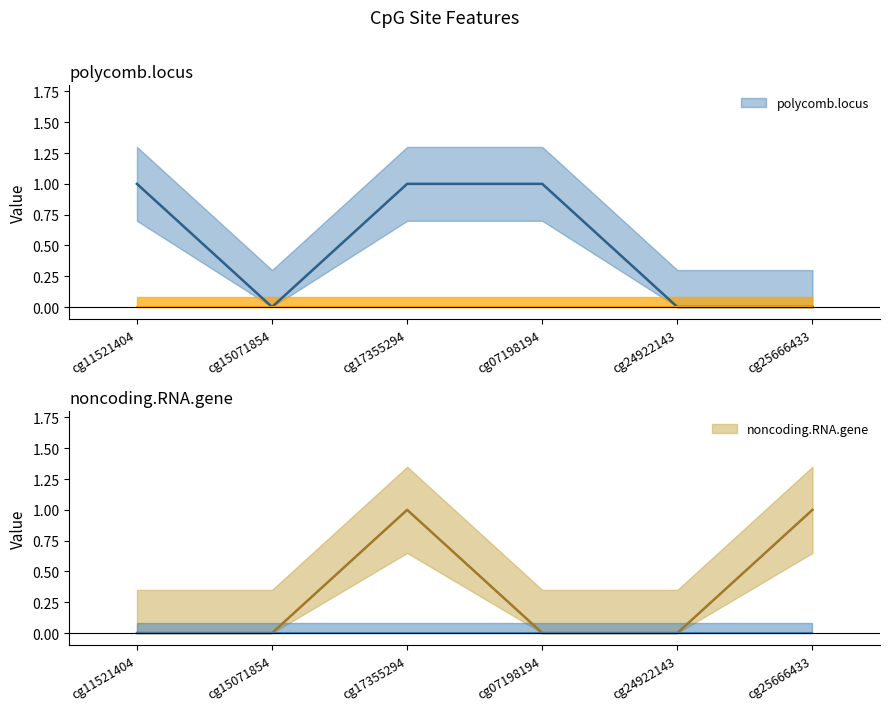

True or false: noncoding.RNA.gene and polycomb.locus intersect in this chart.

False